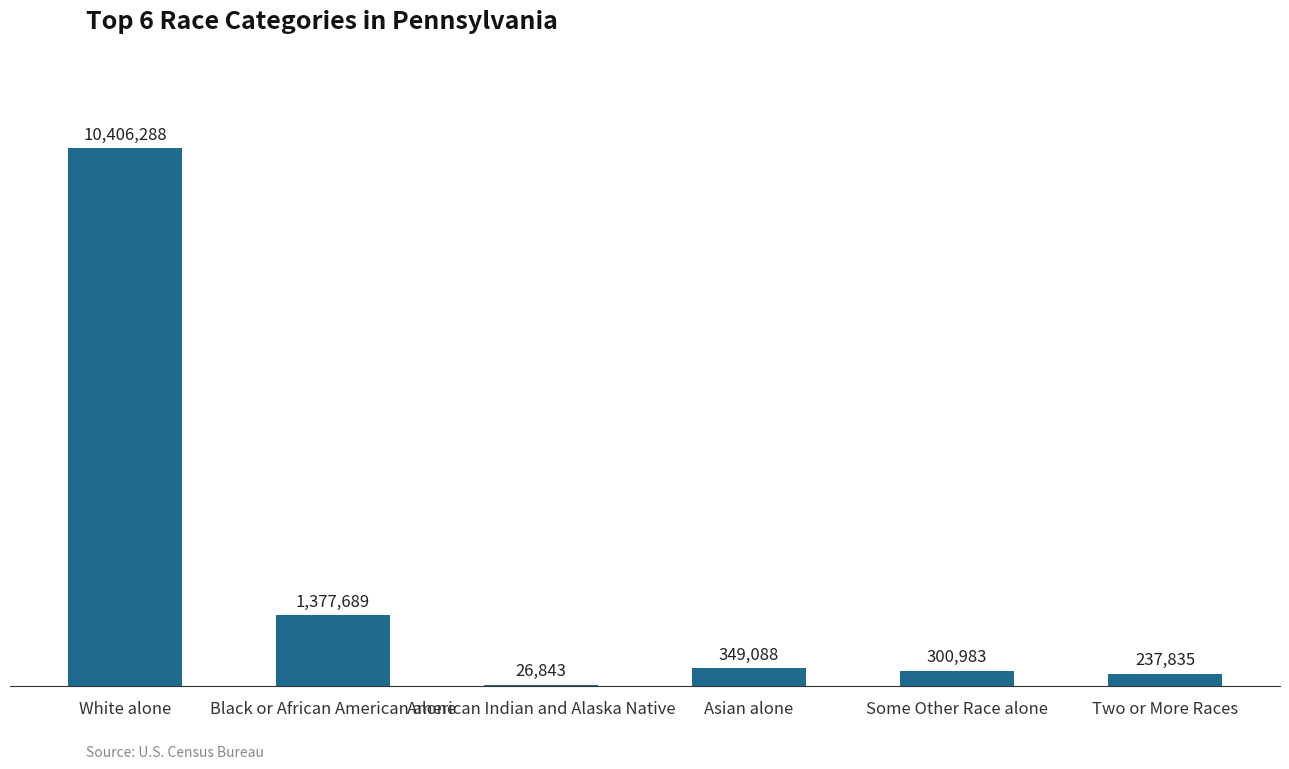

What is the average value?

2116454